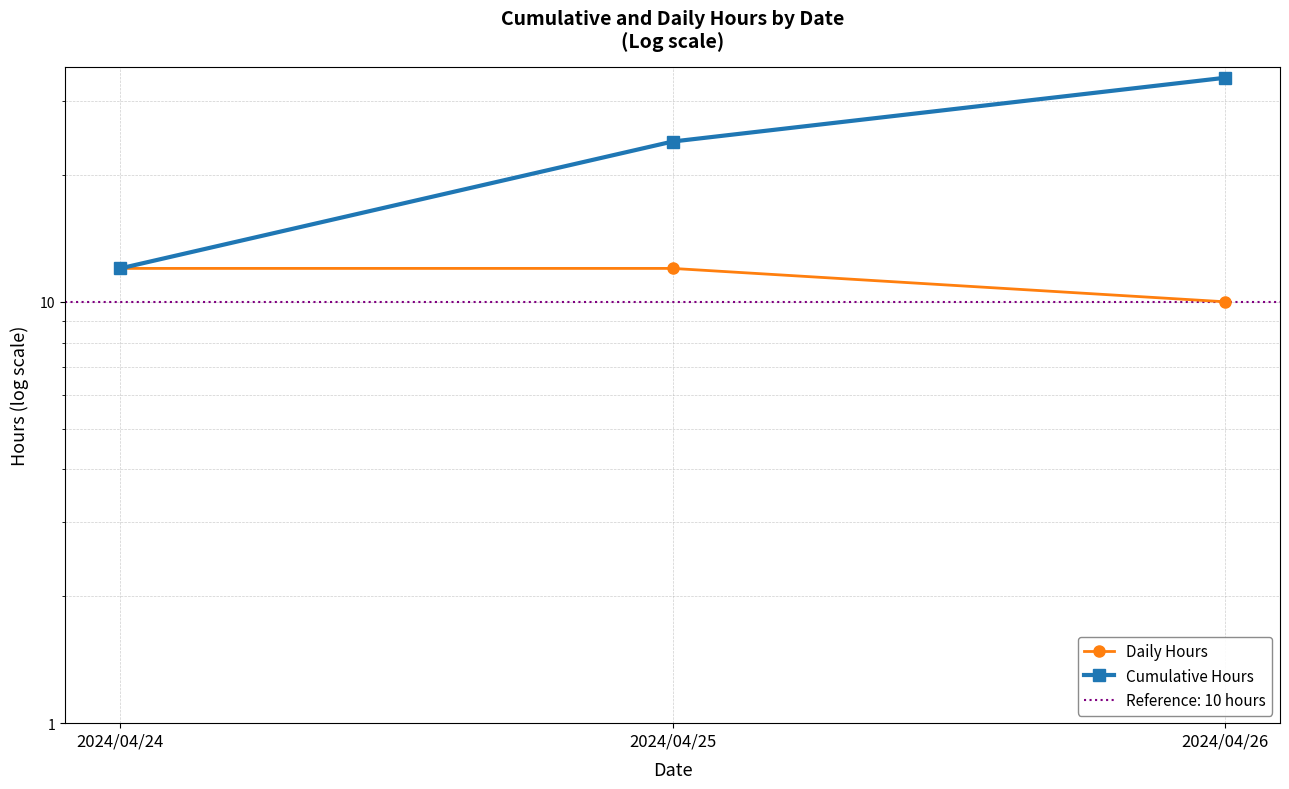

List the labels in order of Cumulative Hours value, largest first.

2024/04/26, 2024/04/25, 2024/04/24